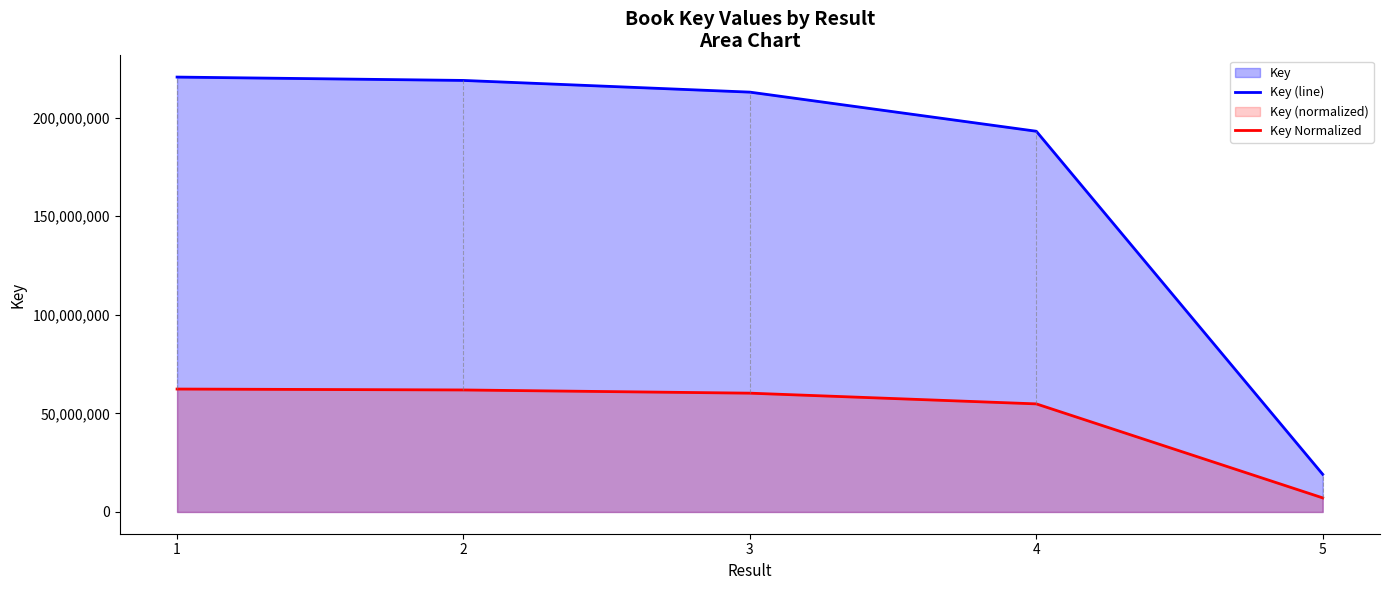

Is the value of Key Normalized at 2 greater than the value of Key (line) at 2?

No